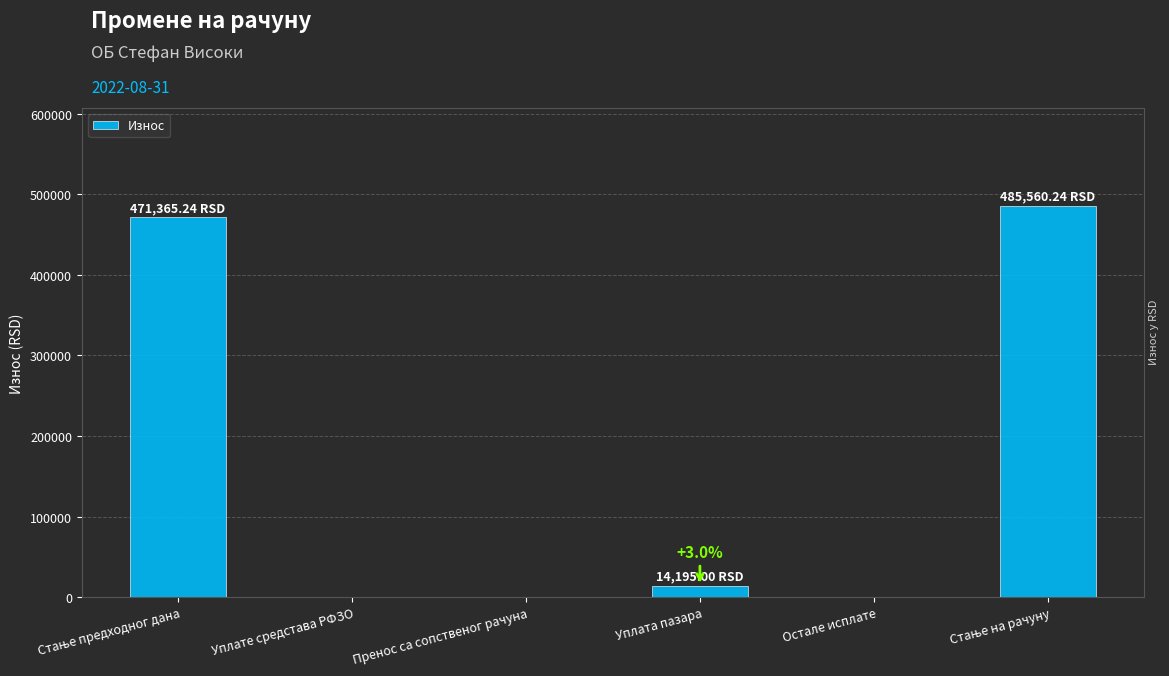

What is the sum of all values?

971120.5